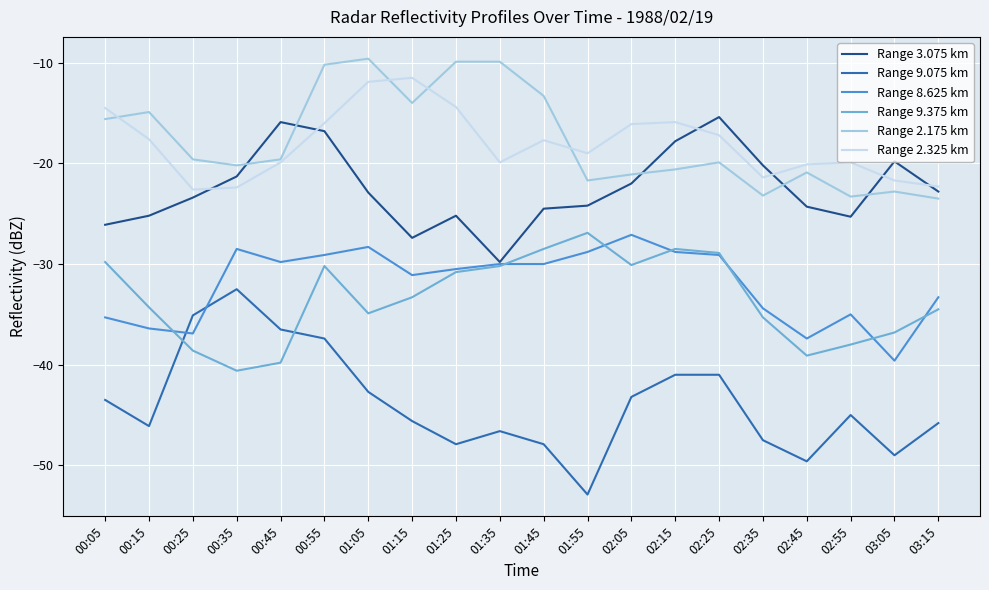

What is the difference between the maximum and minimum values in the Range 2.175 km series?

13.9